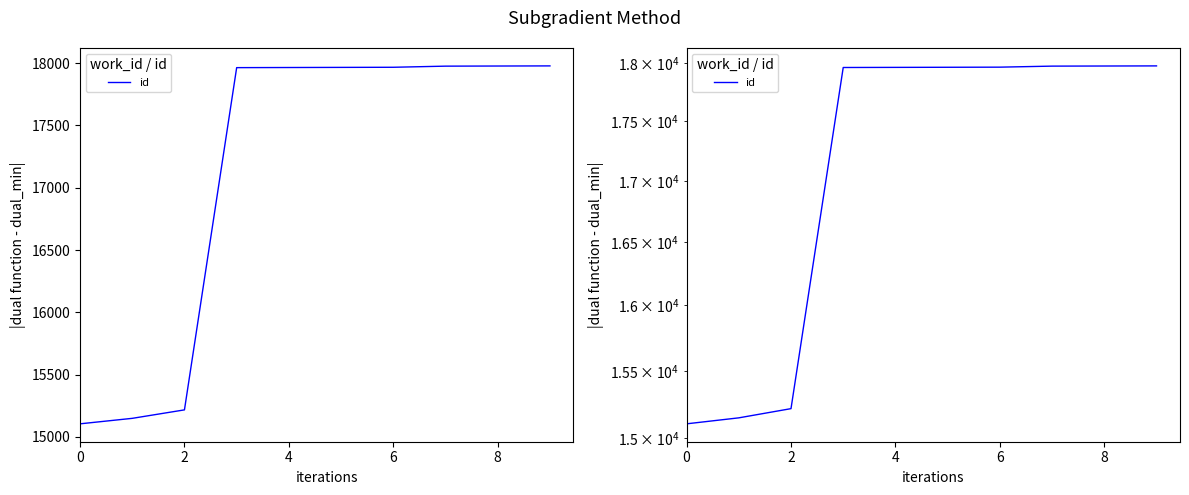

What is the value of the 2nd point from the left?

15149